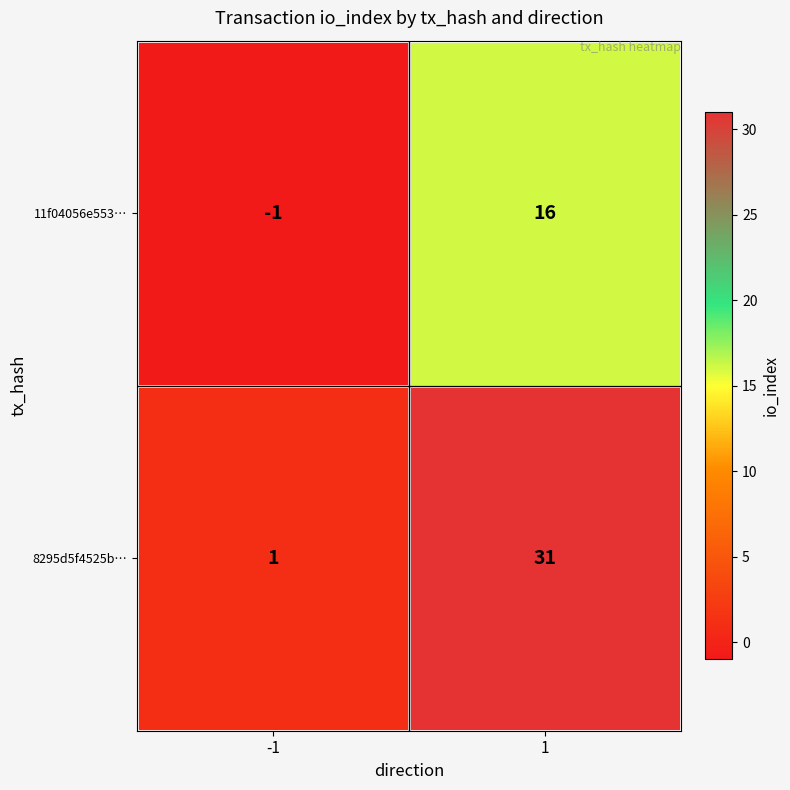

Which series has the largest total across all categories?

8295d5f4525b…